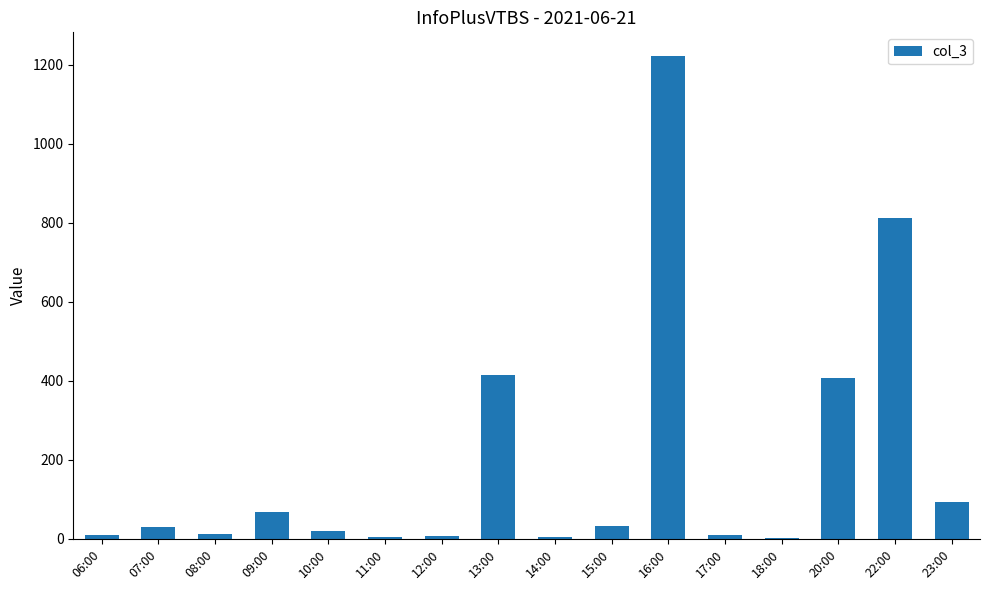

Is it true that the value at 23:00 is 93?

True